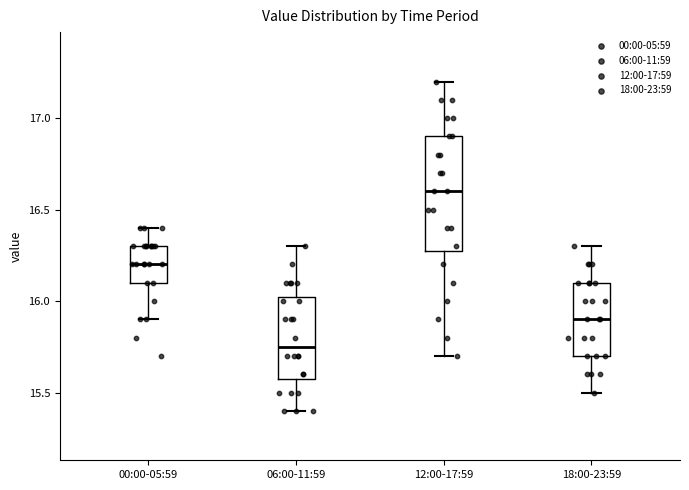

Where is the lower edge of the box for 18:00-23:59 on the y-axis? The values are not printed on the chart, so give them approximately, as read against the axis.

15.70